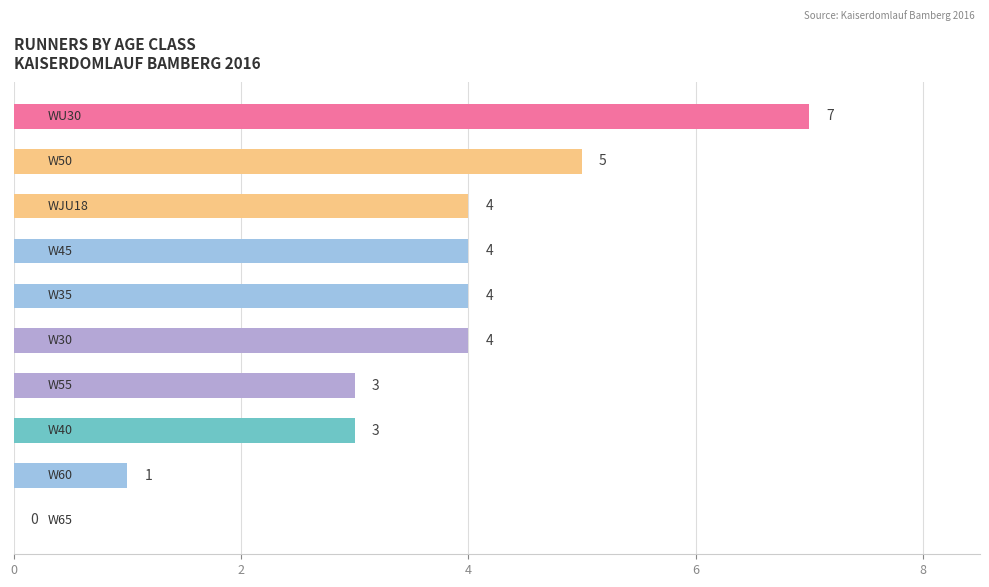

Are the bars horizontal?

Yes